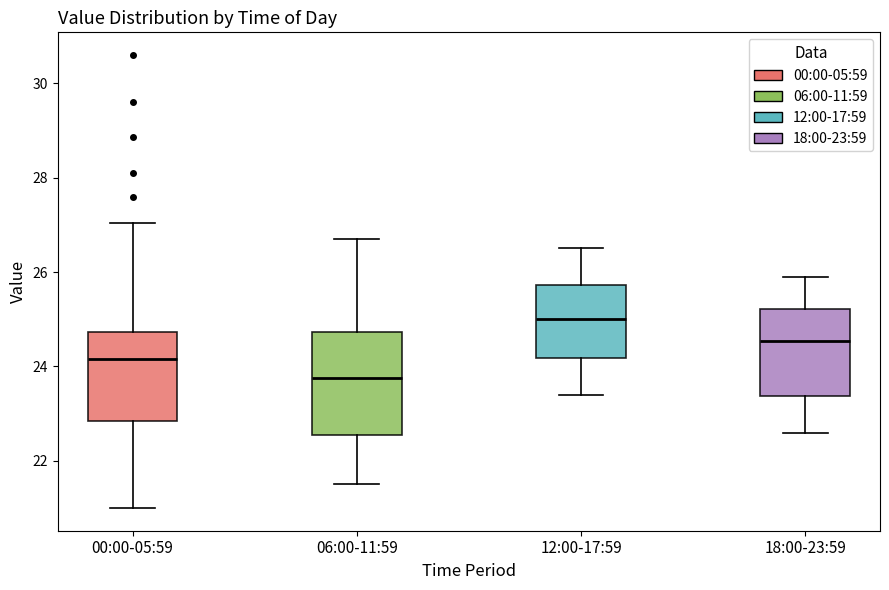

Where does the lower whisker of the box for 00:00-05:59 end on the y-axis? The values are not printed on the chart, so give them approximately, as read against the axis.

21.0